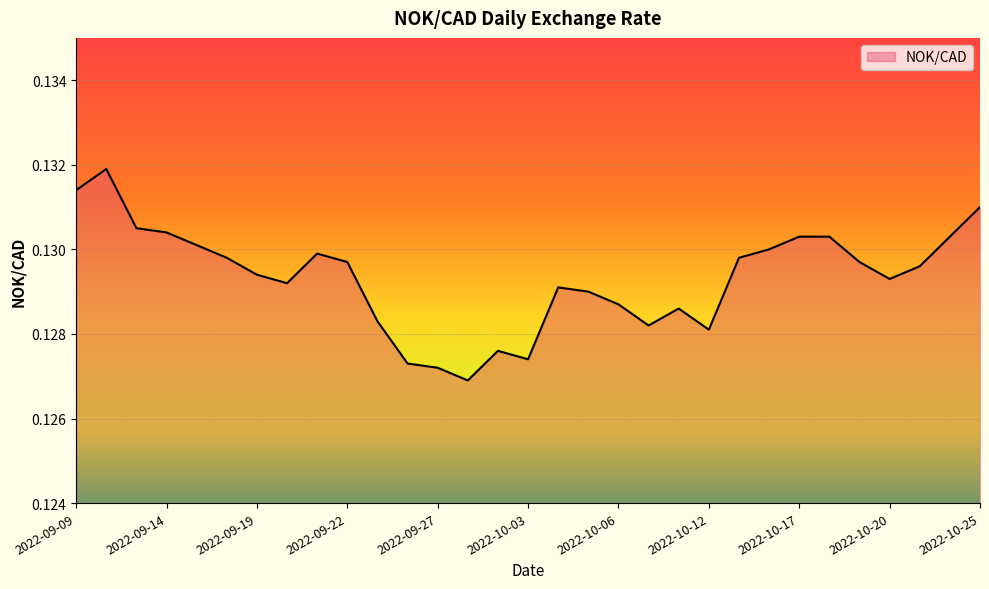

How many values are between 0 and 1?

31